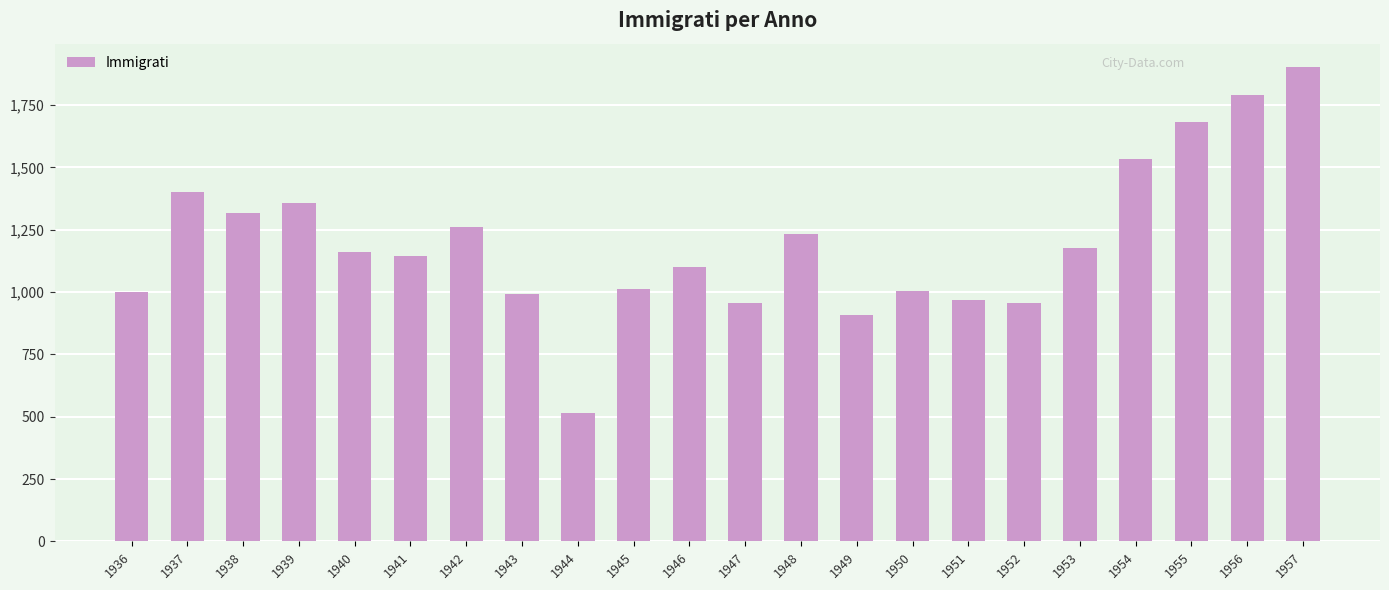

The value at 1943 is 992. True or false?

True